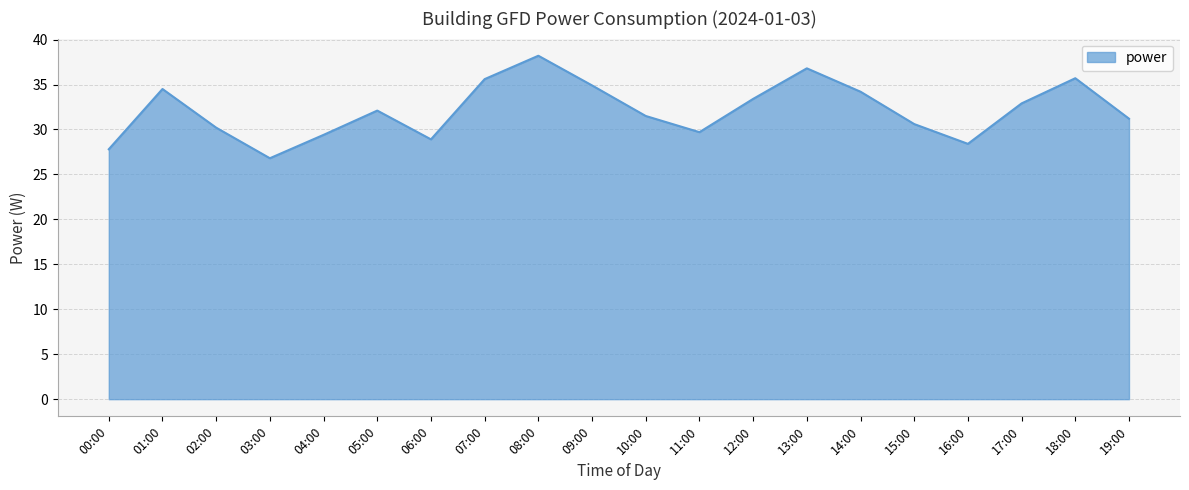

How many interior local peaks (higher than both neighbors) does the data have?

5